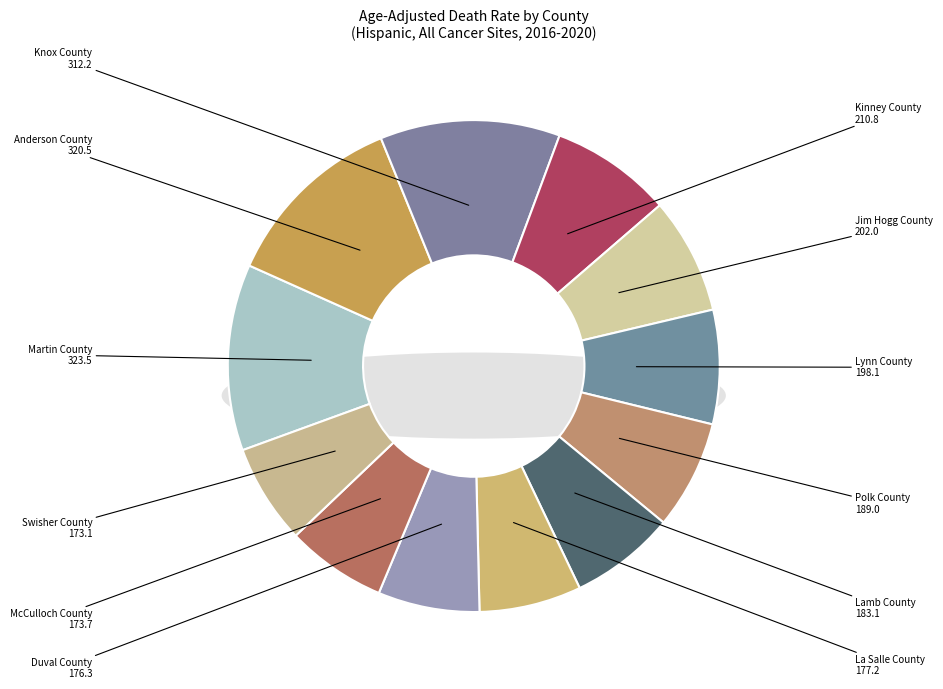

To the nearest percent, what portion does Anderson County represent?

12%